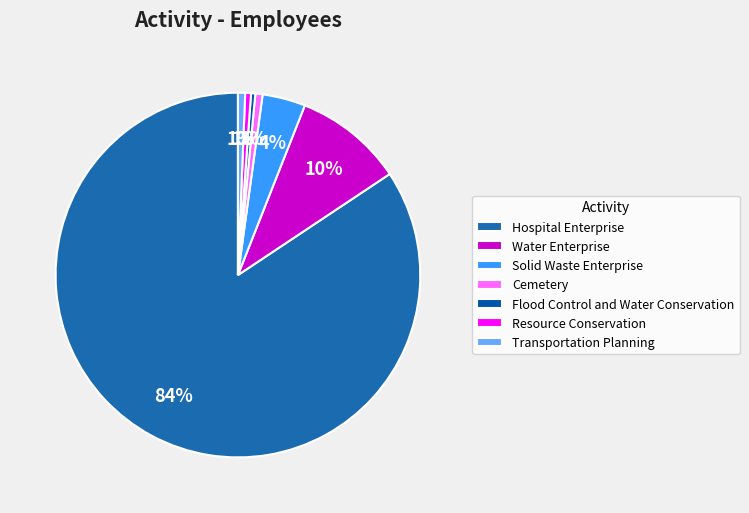

Count the number of slices in the pie.

7